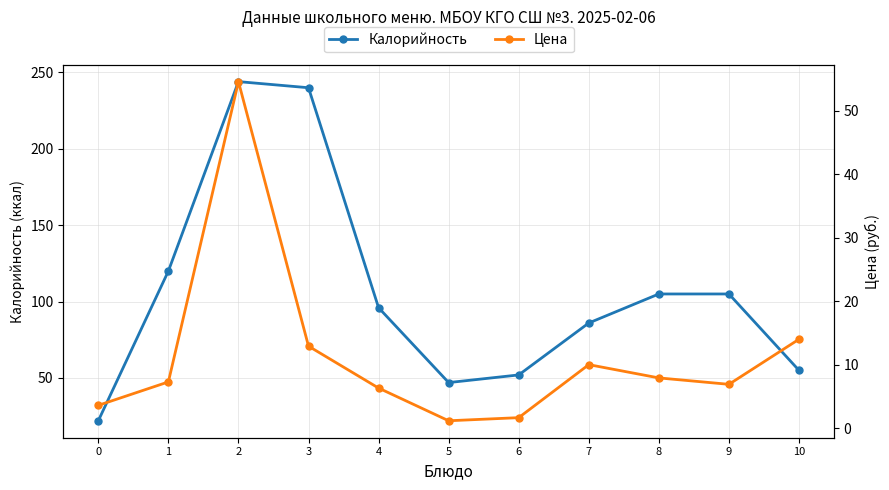

At which label does Калорийность first exceed 96?

1